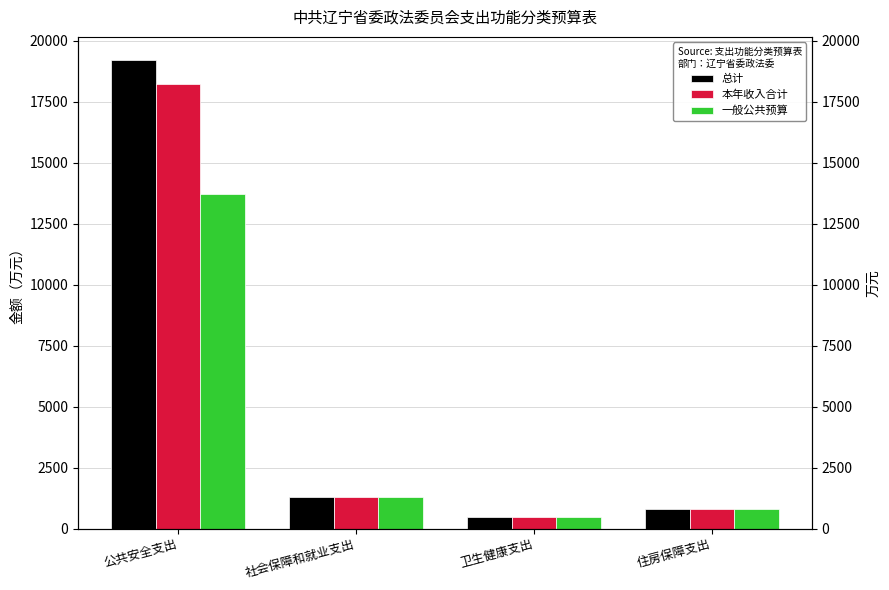

How many bars are there in each group?

3